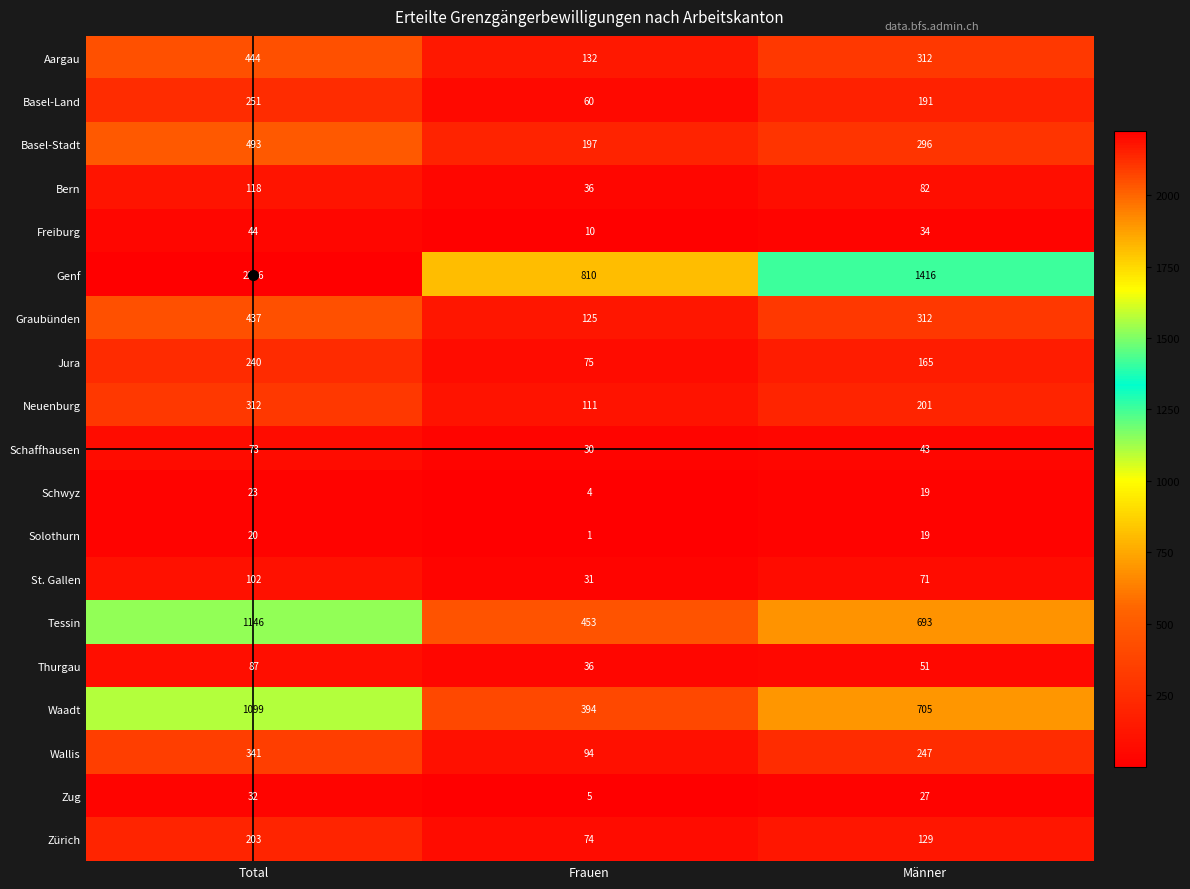

How many Tessin values are between 453 and 1146?

3